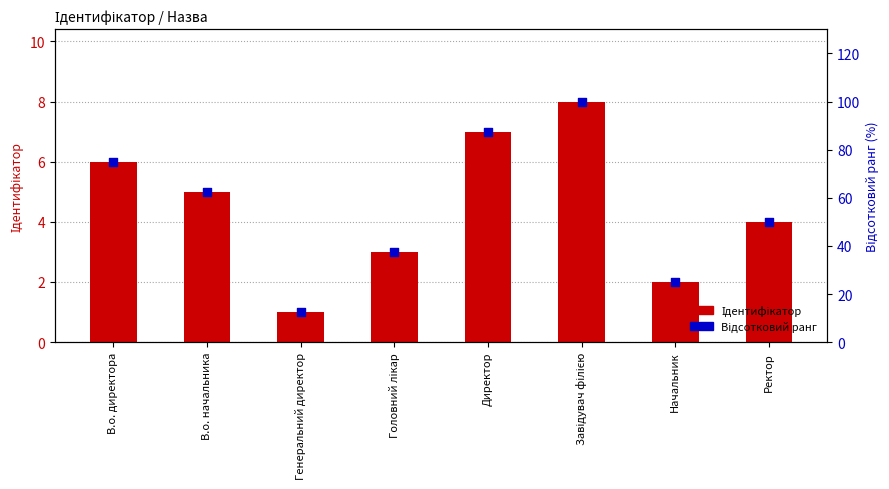

Which series has the widest spread of Y values?

Відсотковий ранг